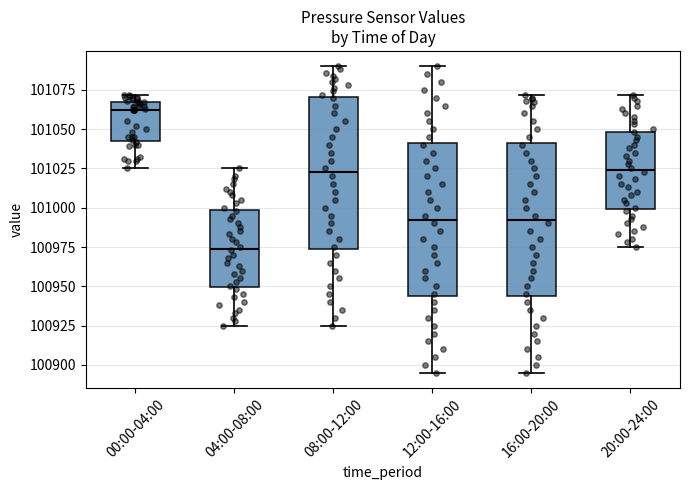

Where does the upper whisker of the box for 20:00-24:00 end on the y-axis? The values are not printed on the chart, so give them approximately, as read against the axis.

101070